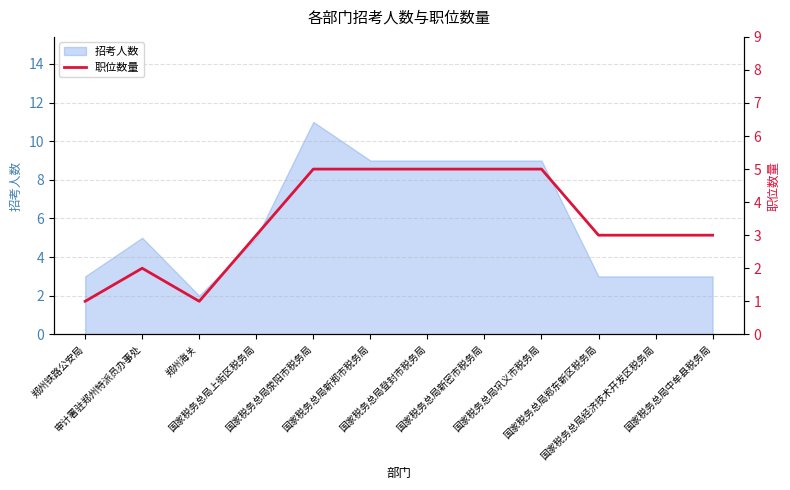

Which has a higher value, 国家税务总局经济技术开发区税务局 or 国家税务总局新密市税务局?

国家税务总局新密市税务局